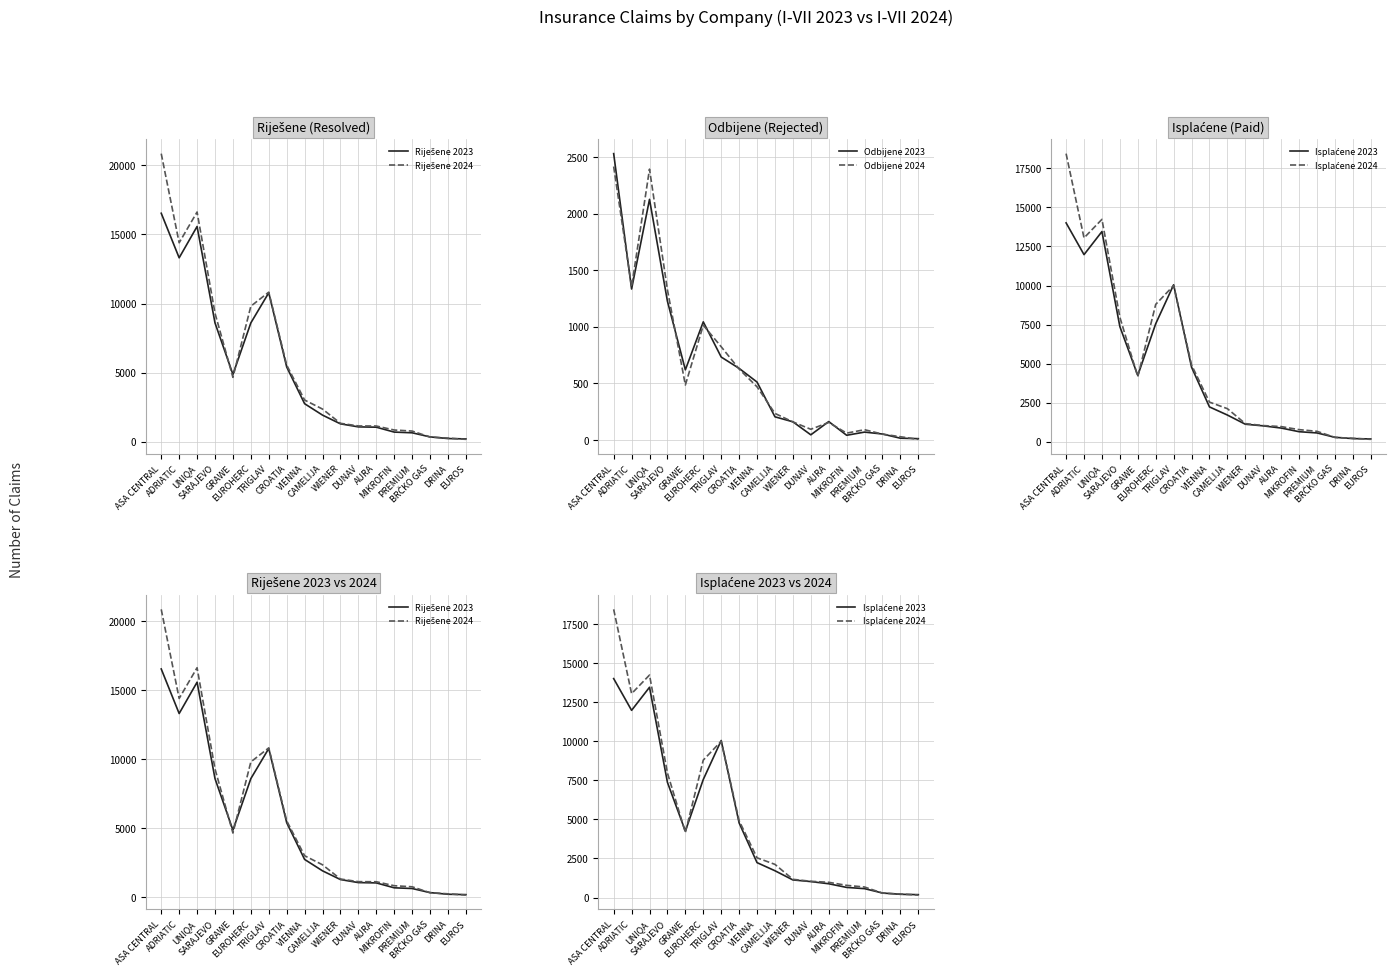

Which series changed the most between CAMELIJA and DUNAV?

Riješene 2024